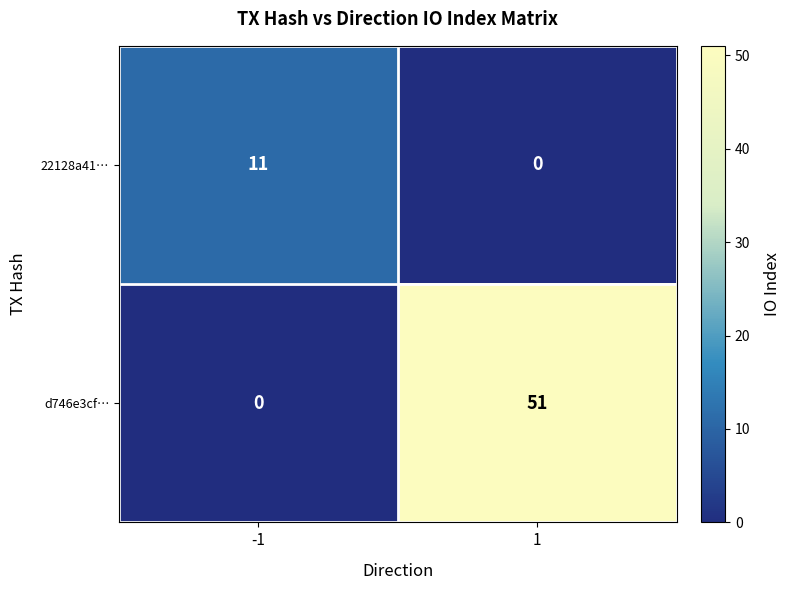

What is the difference between the maximum and minimum values in the d746e3cf… series?

51